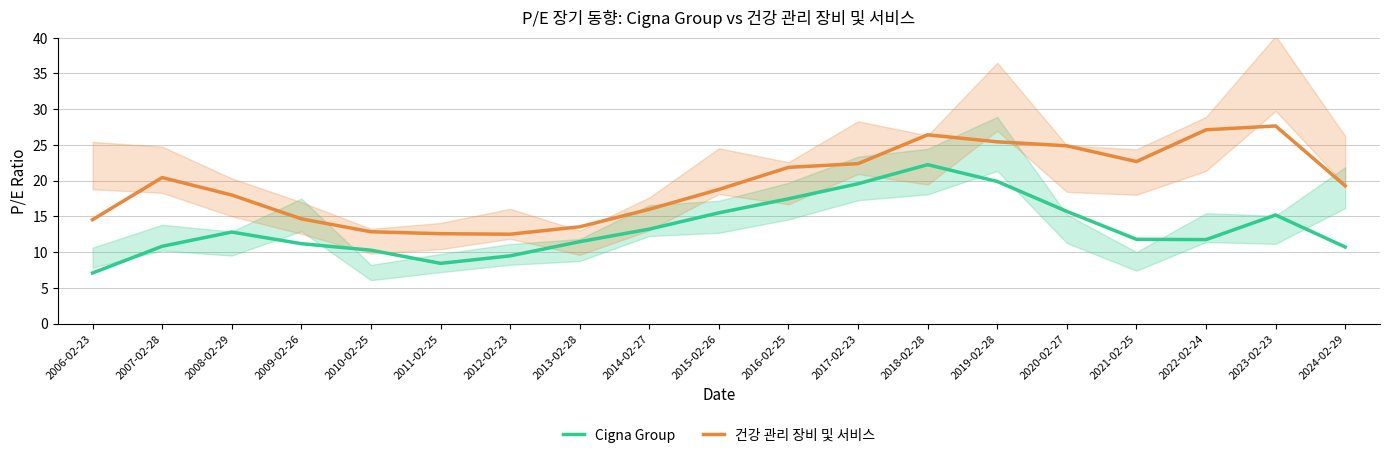

True or false: 건강 관리 장비 및 서비스 has a value of 12.5 at 2012-02-23.

True